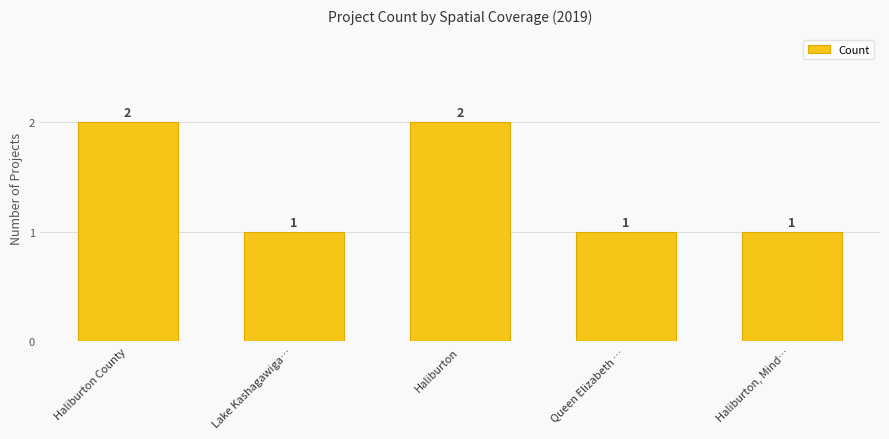

What is the average value?

1